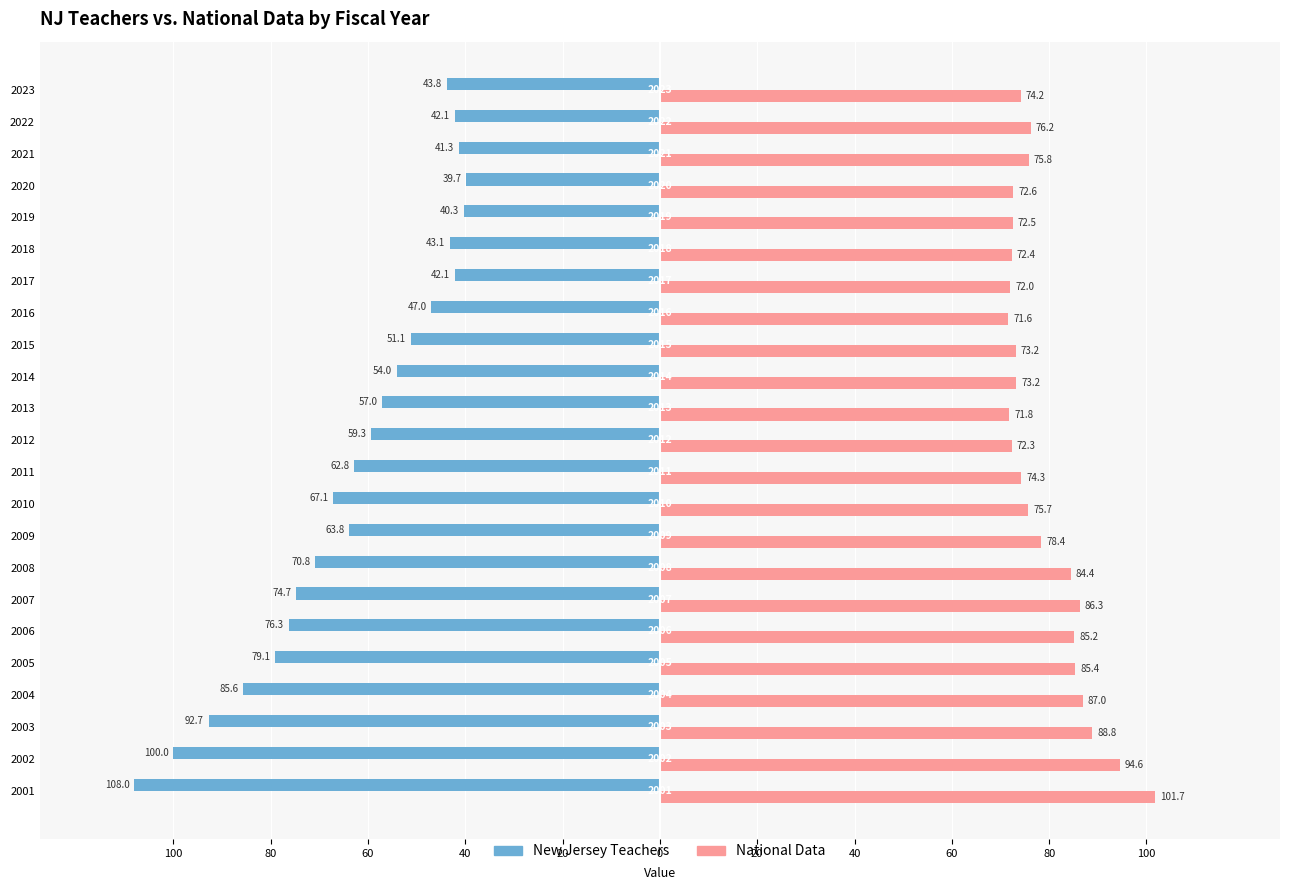

What are all the series names shown in the legend?

New Jersey Teachers, National Data